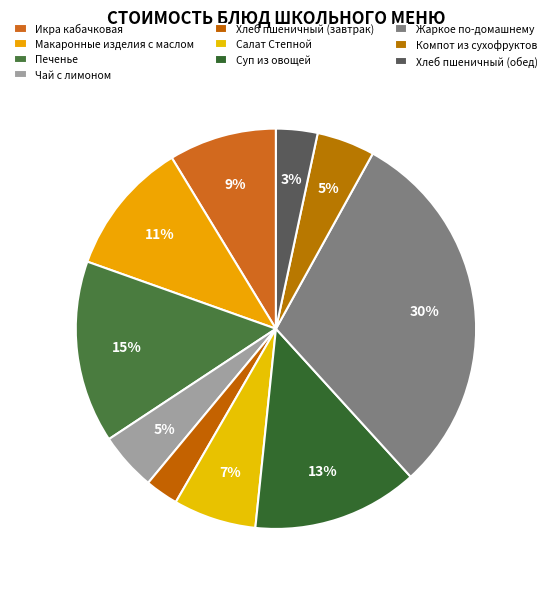

To the nearest percent, what percentage of the pie is Жаркое по-домашнему?

30%